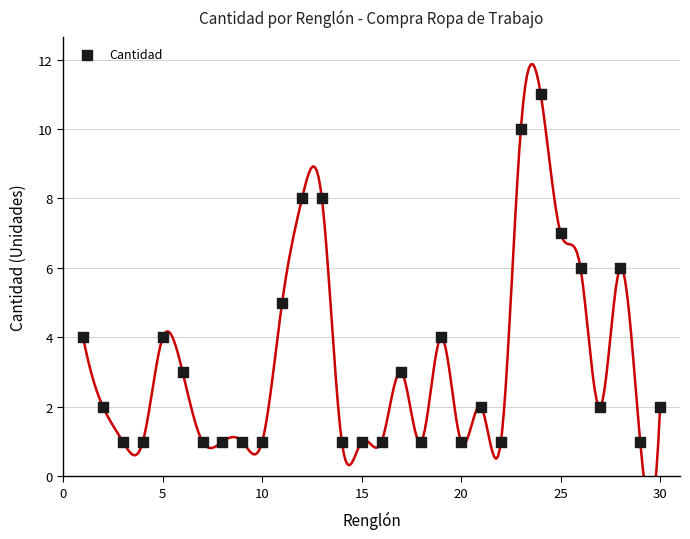

What is the range of Y values (max minus min)?

10